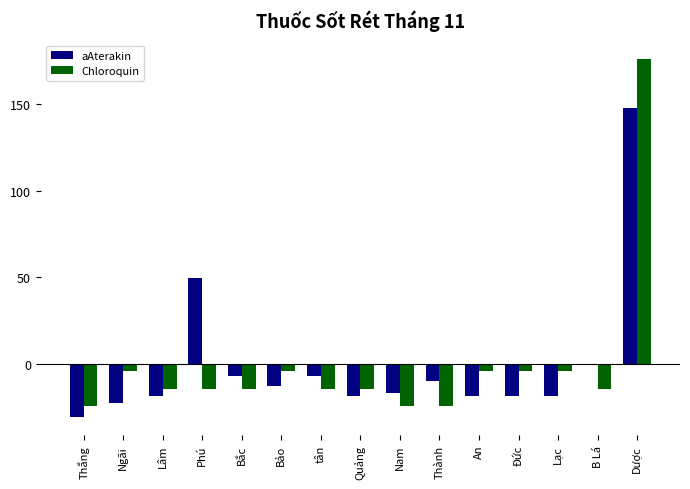

Reading left to right, list all the values displayed in this chart.

aAterakin: -30.5	-22.5	-18.5	49.5	-6.5	-12.5	-6.5	-18.5	-16.5	-9.5	-18.5	-18.5	-18.5	-0.5	147.5
Chloroquin: -24.0	-4.0	-14.0	-14.0	-14.0	-4.0	-14.0	-14.0	-24.0	-24.0	-4.0	-4.0	-4.0	-14.0	176.0